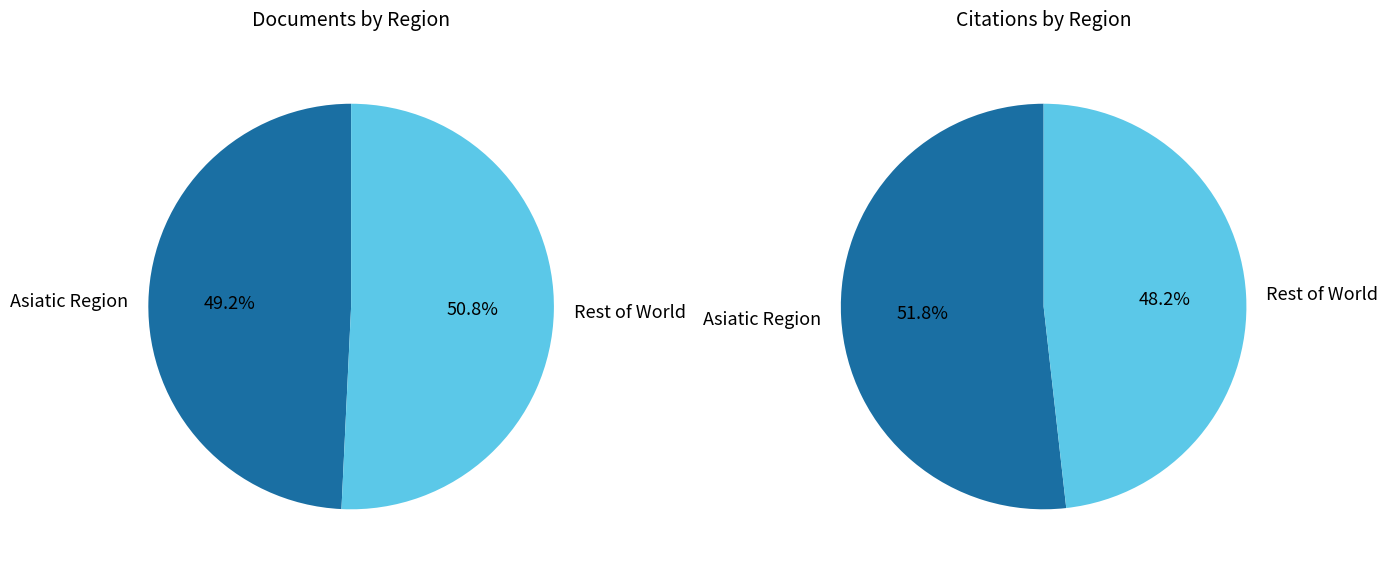

The Africa/Middle East slice represents 1% of the pie. True or false?

False